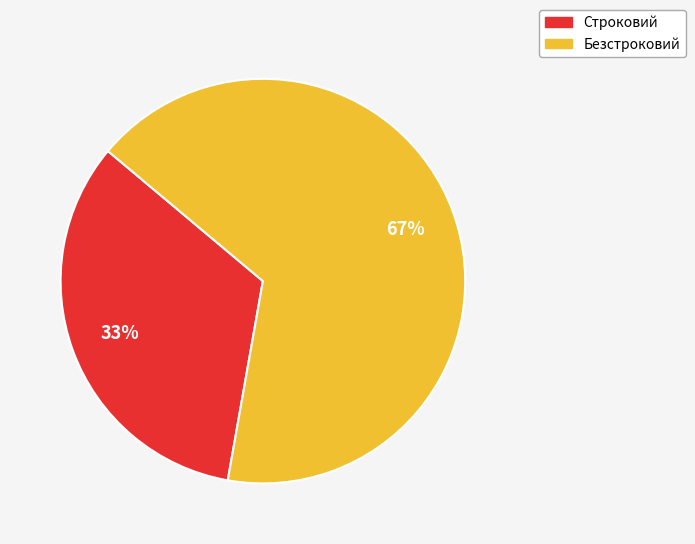

Count the number of slices in the pie.

2